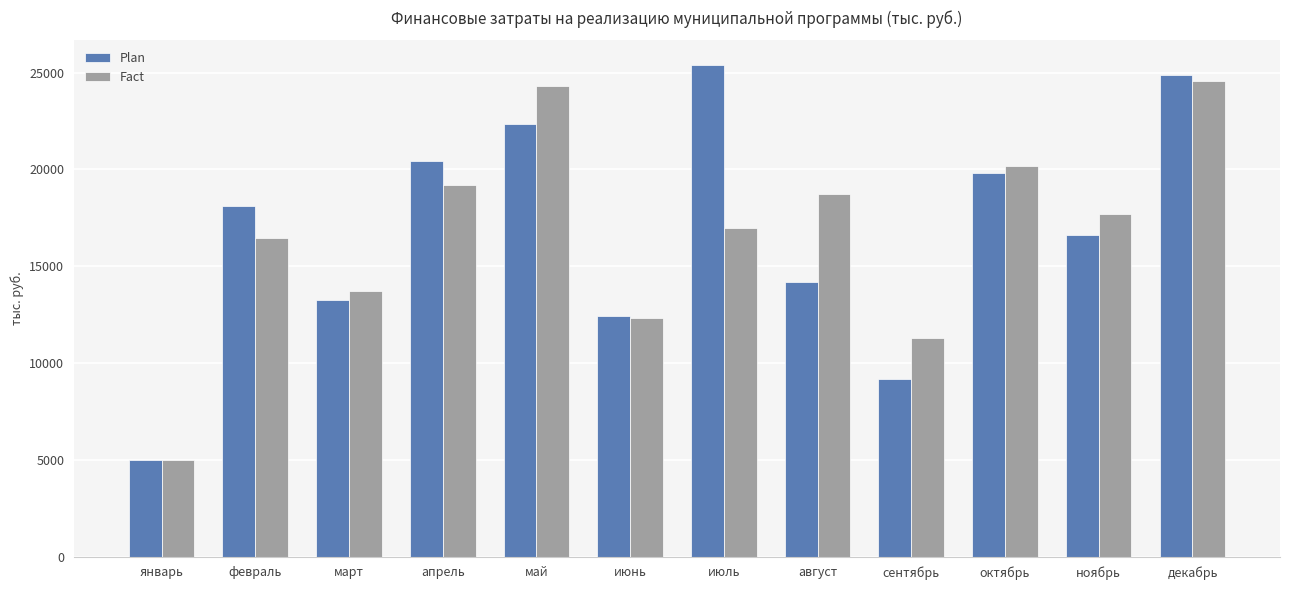

True or false: Fact has a value of 17683.7 at ноябрь.

True